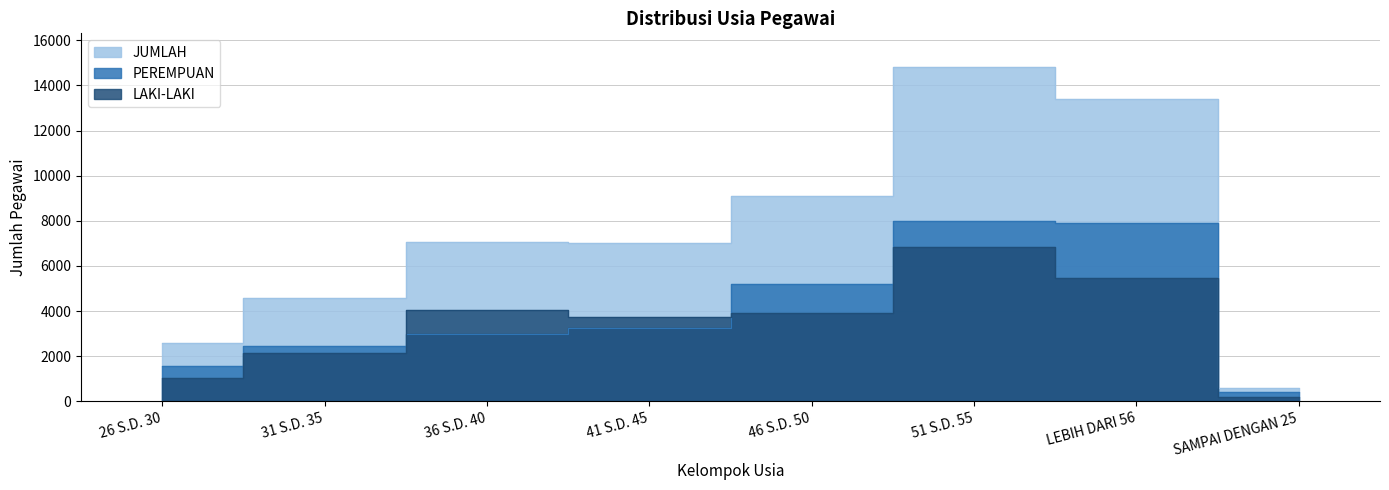

What is the label of the 5th point from the left?

46 S.D. 50